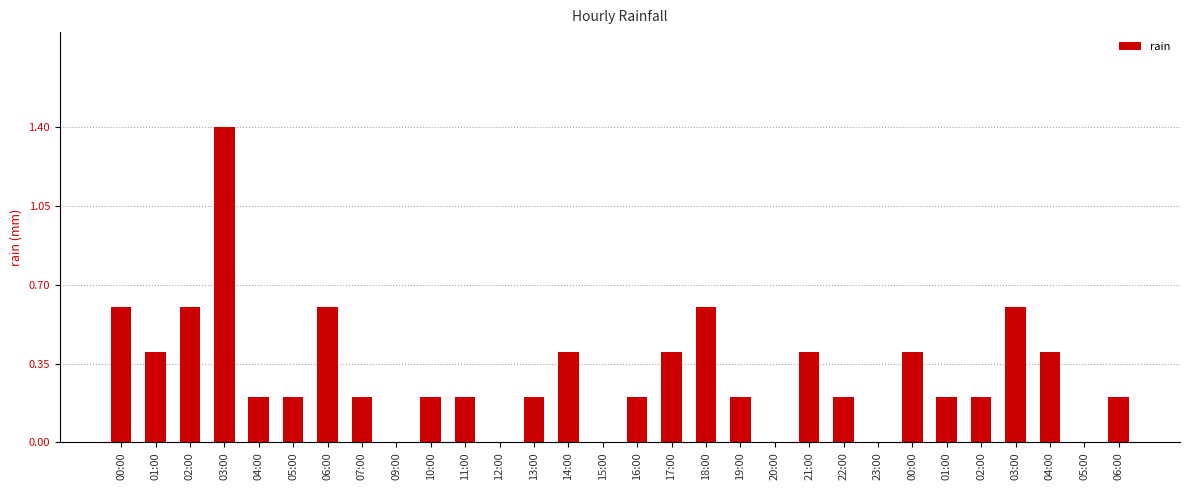

Are the bars horizontal?

No